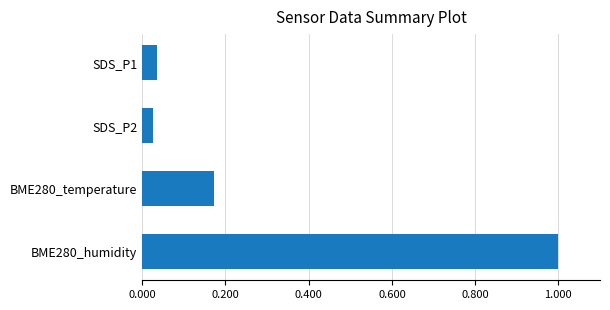

True or false: the data shows 1.0 at BME280_humidity.

True